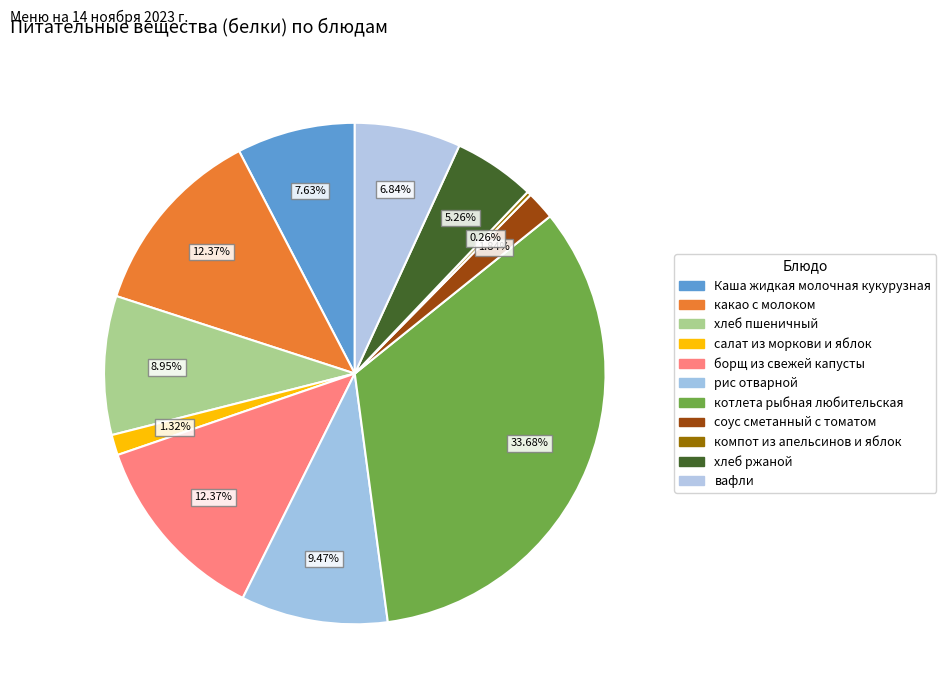

To the nearest percent, what is the combined percentage of какао с молоком and хлеб пшеничный?

21%